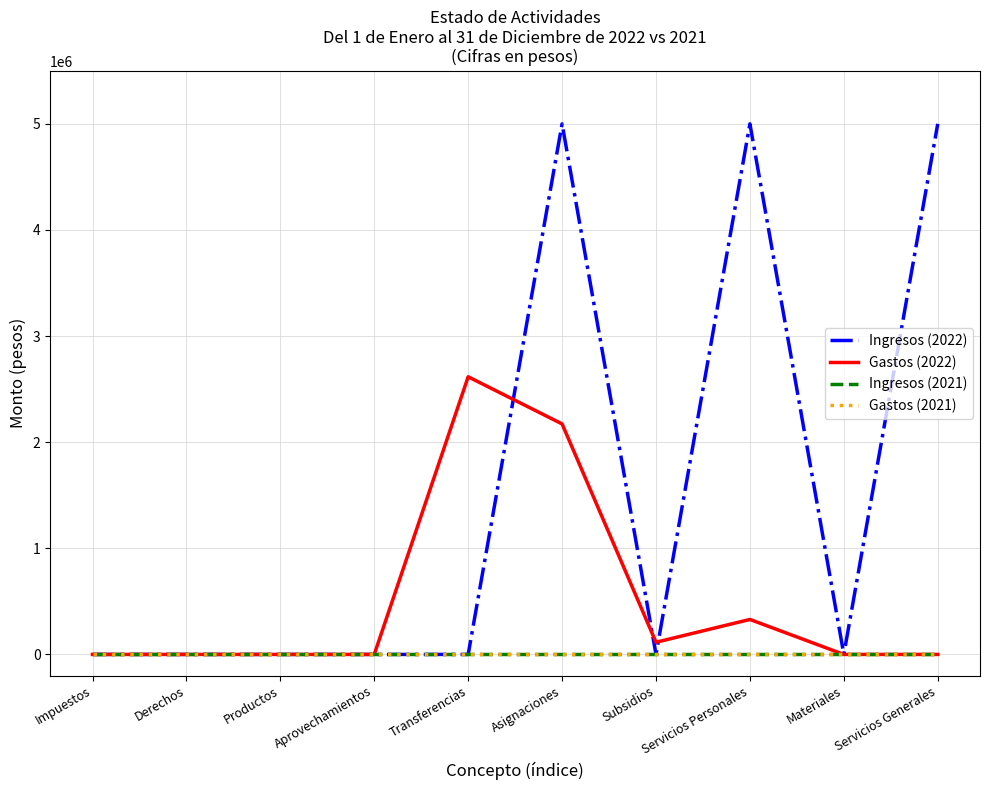

At which category does the chart reach its peak across all series?

Asignaciones